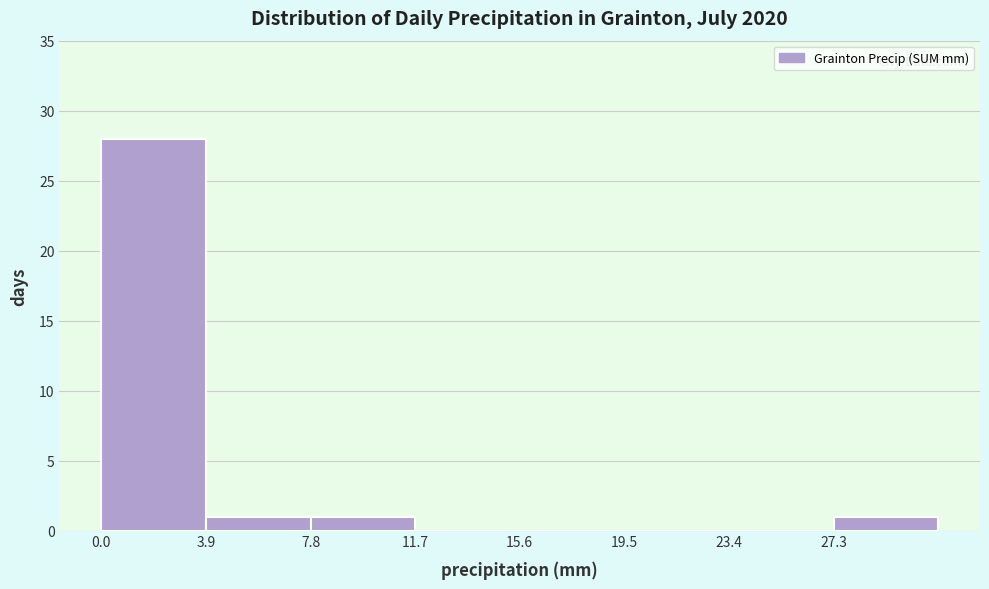

Which range on the x-axis has the tallest bar?

0.0 to 3.9